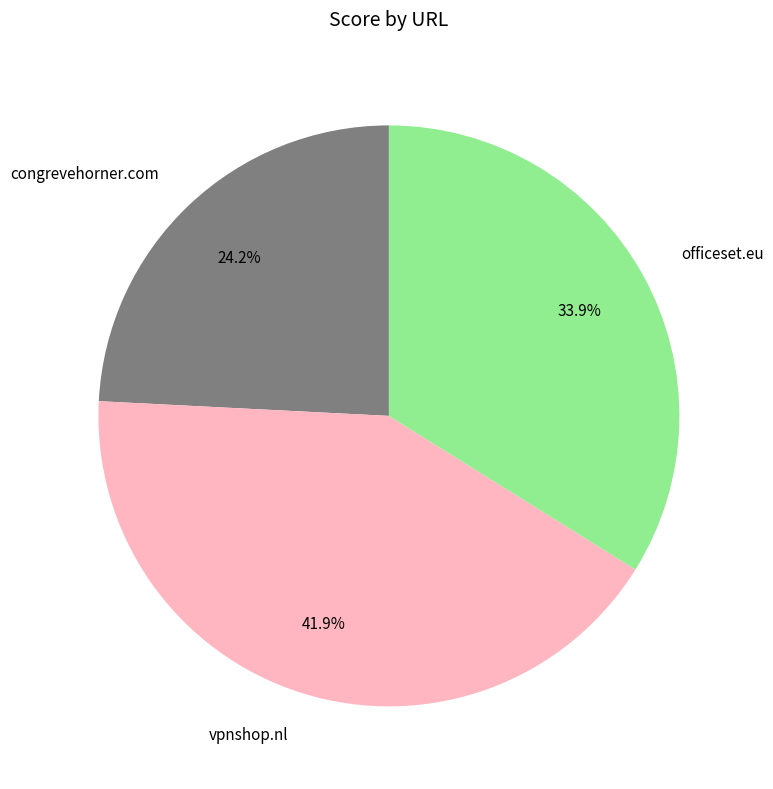

To the nearest percent, what is the difference between the largest and smallest slice percentages?

18%